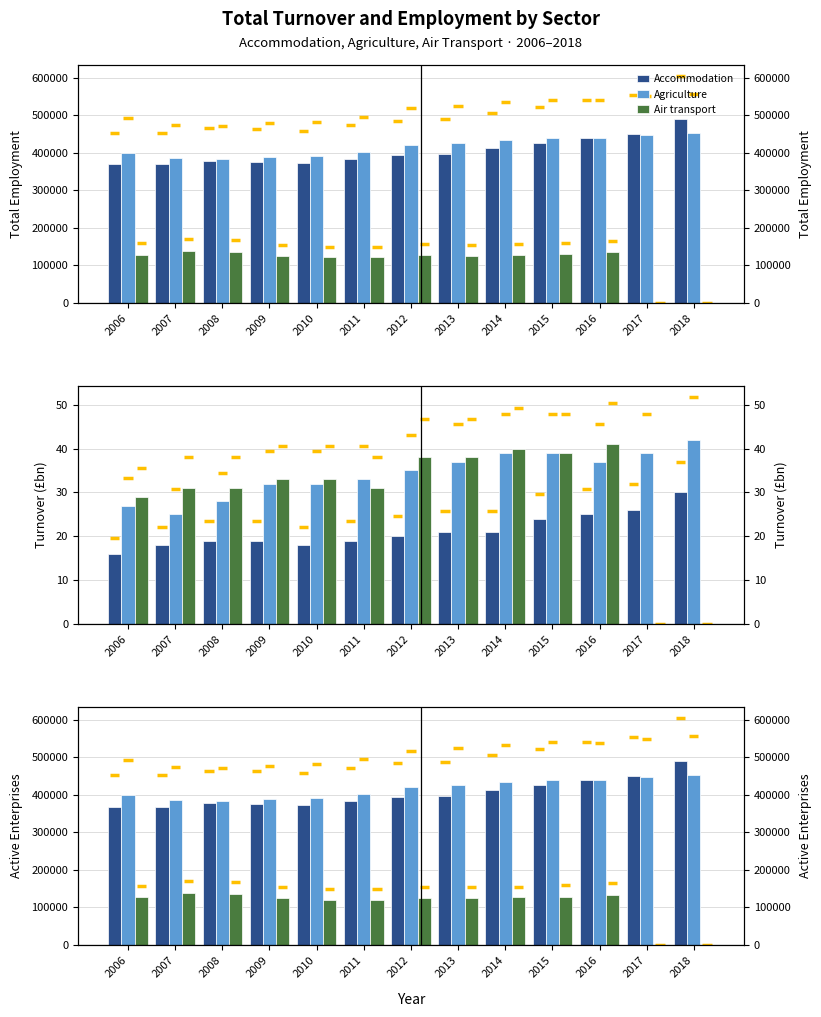

At which label is Air transport closest to 68800?

2010